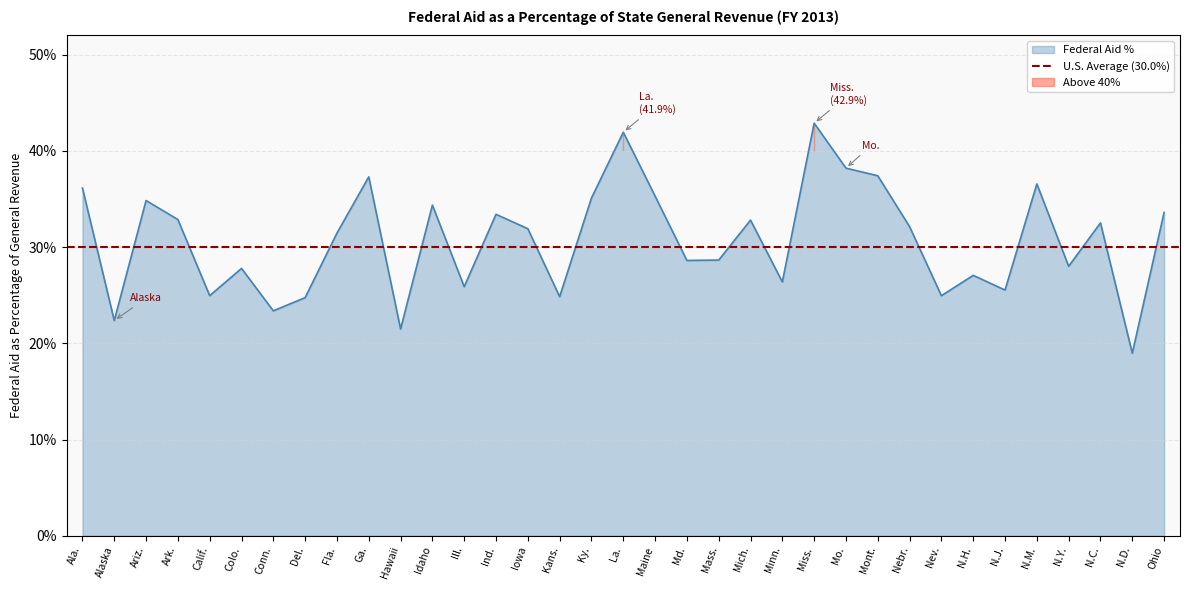

What is the sum of all values?

10.7